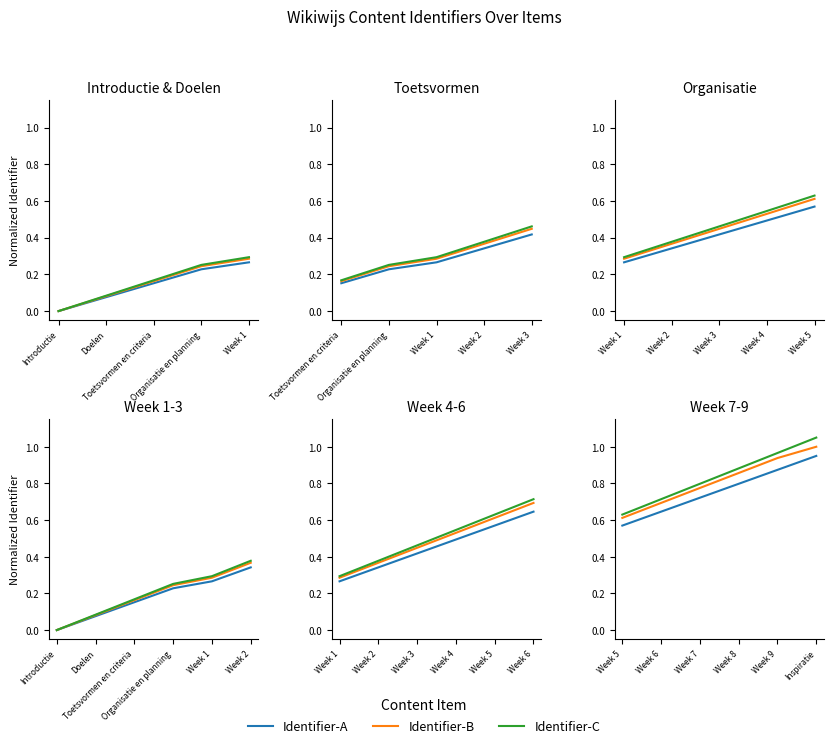

Which series changed the most between Week 8 and Inspiratie?

Identifier-C